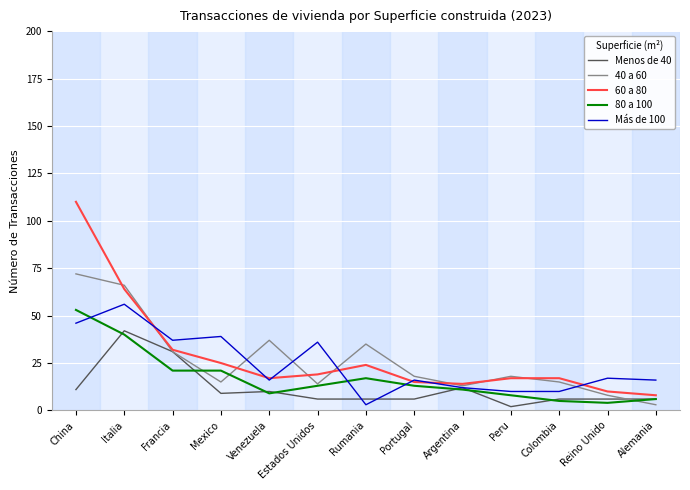

List the series in order of their peak value, lowest first.

Menos de 40, 80 a 100, Más de 100, 40 a 60, 60 a 80